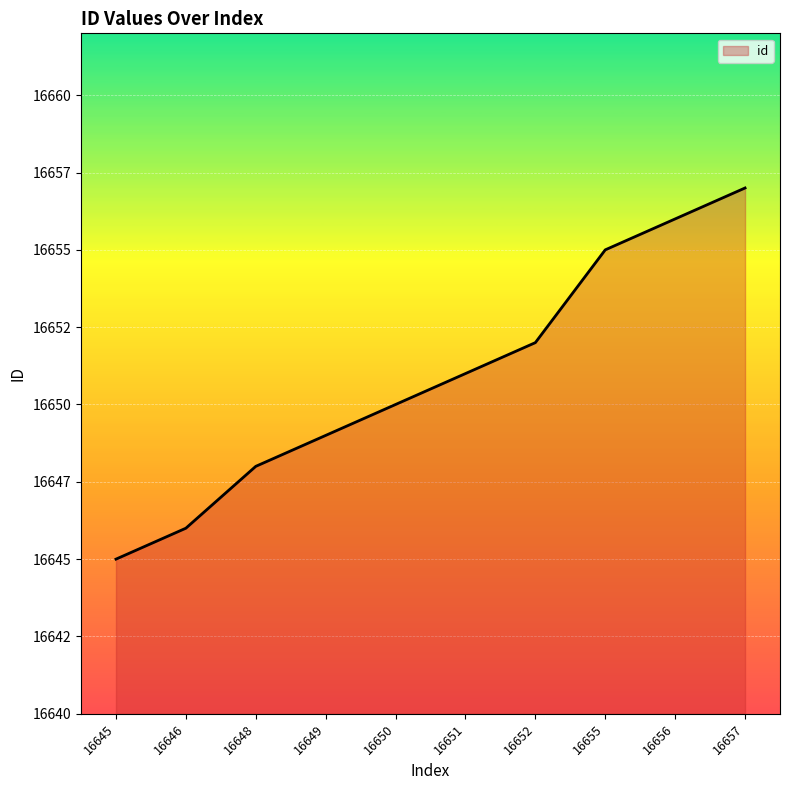

The chart shows a value of 16649 at 16649. True or false?

True